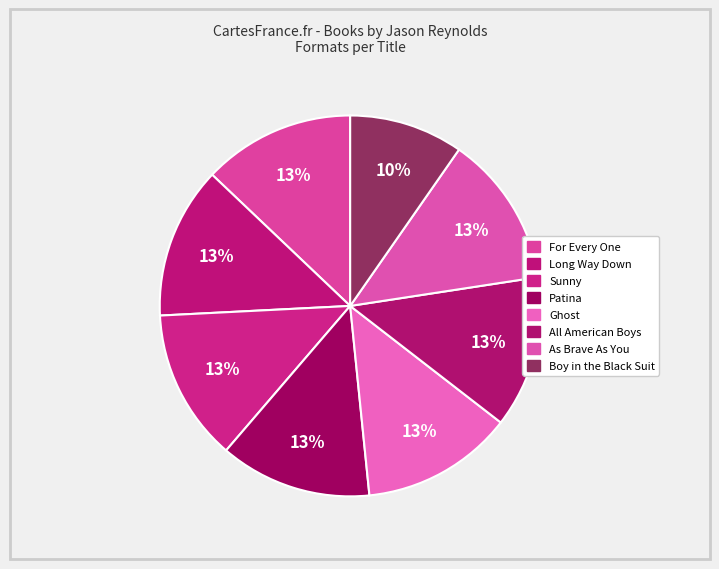

How many slices are in this pie chart?

8